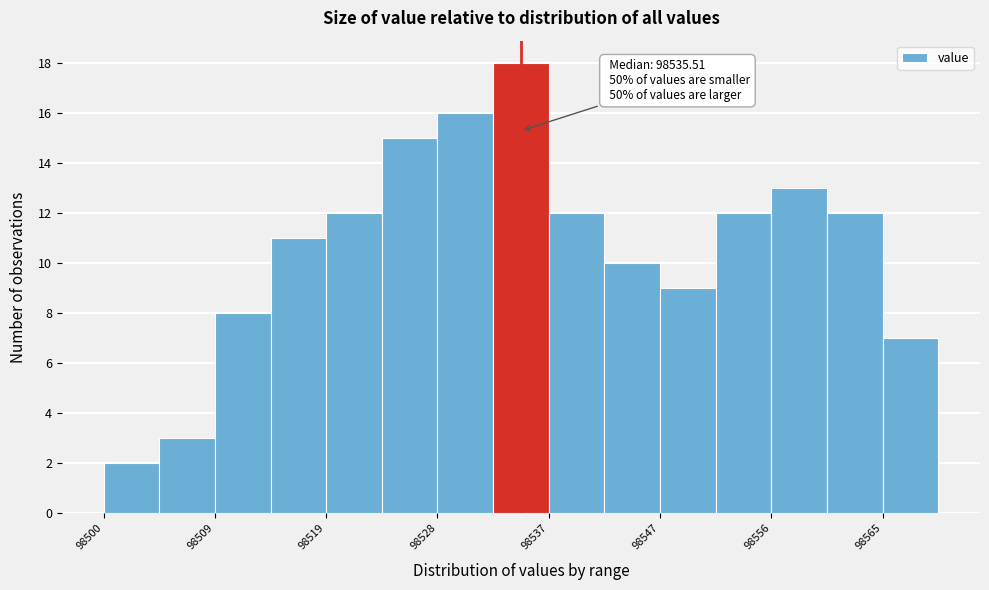

Over which range of the x-axis is the bar tallest?

98533 to 98537